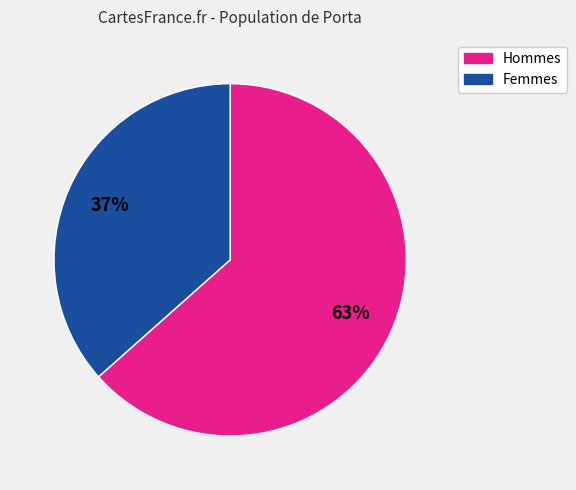

To the nearest percent, what is the average slice percentage?

50%